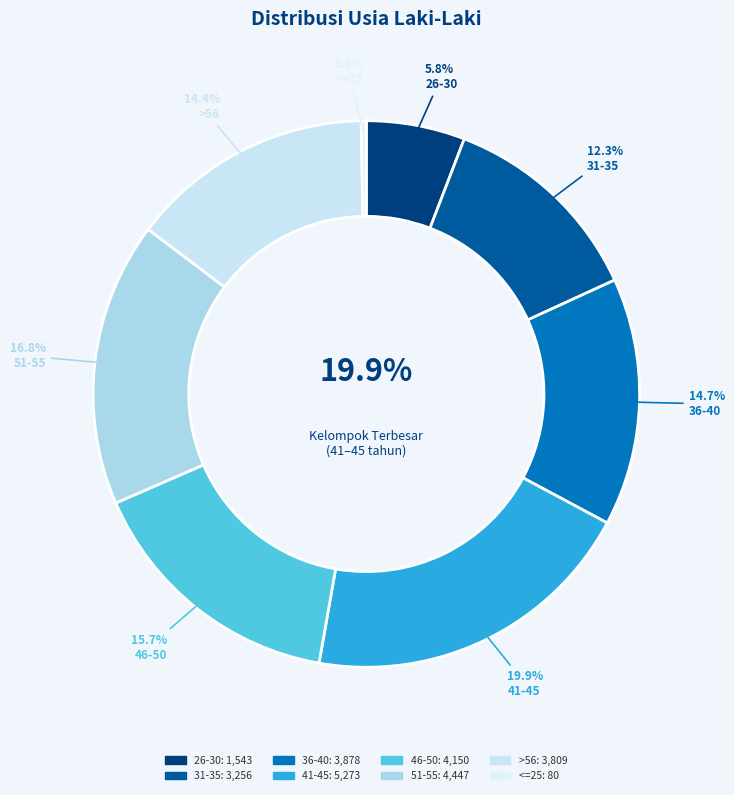

Count the number of slices in the pie.

8